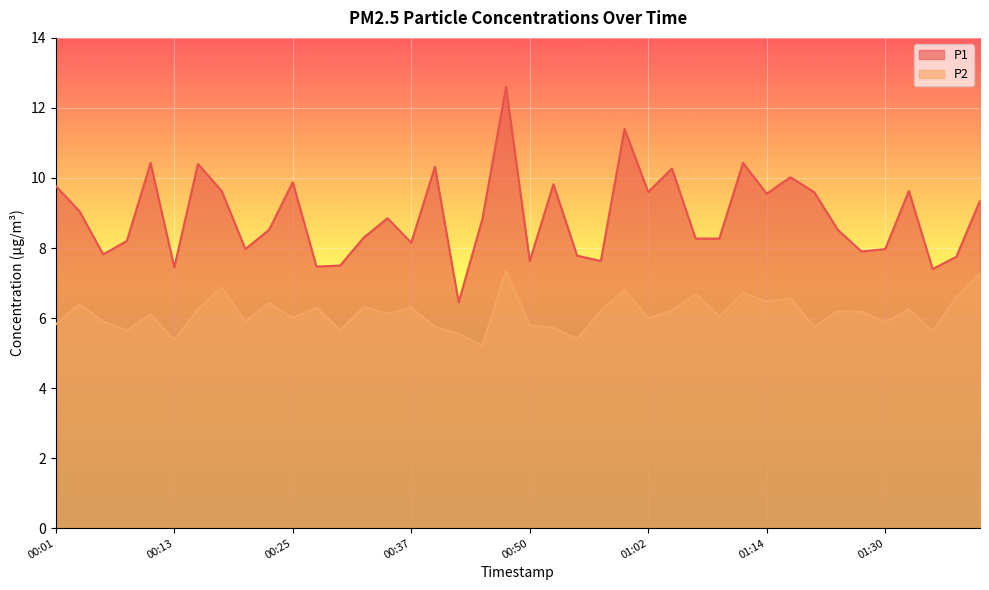

At which label is P1 closest to 9?

00:03